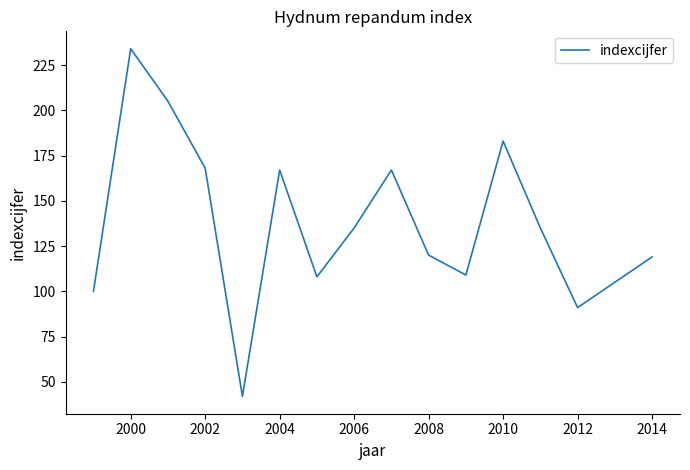

What is the maximum value shown in the chart?

234